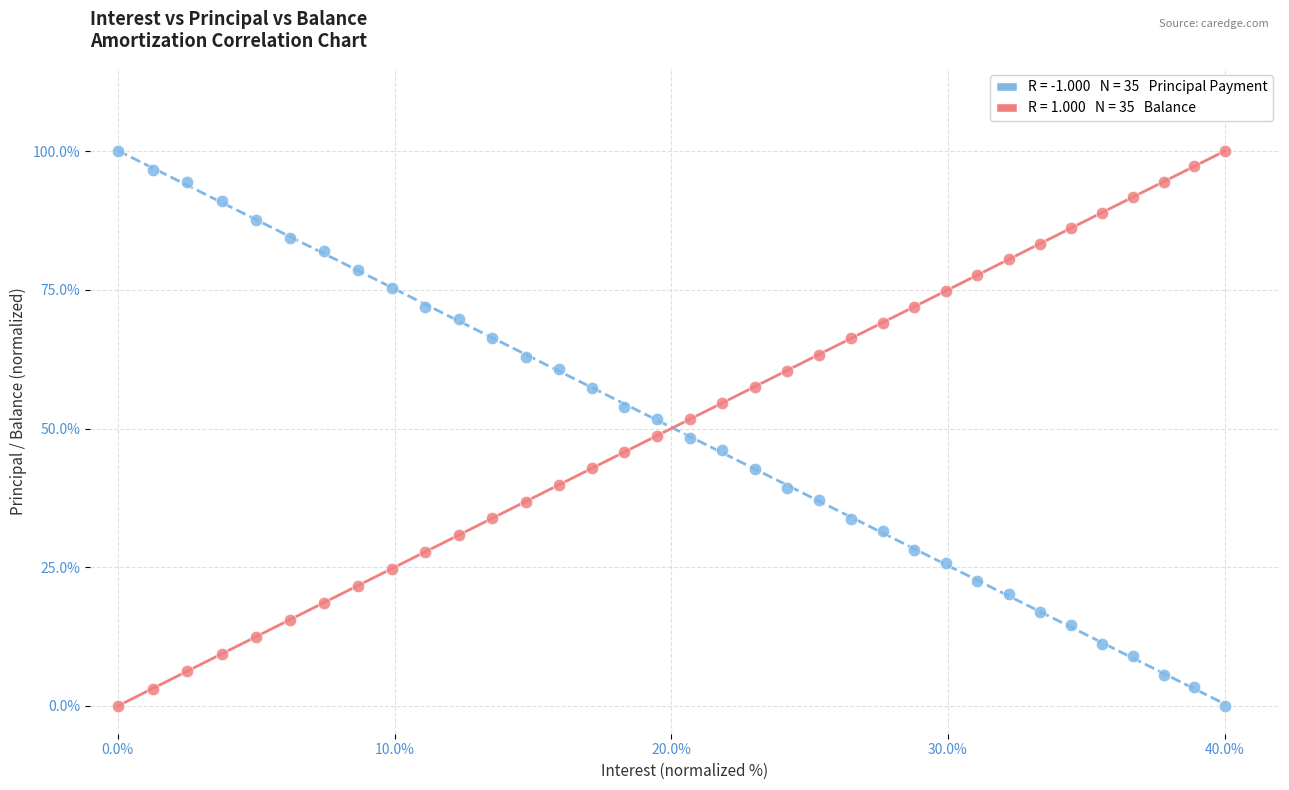

Across all data points, what is the range of Y values (max minus min)?

100.0